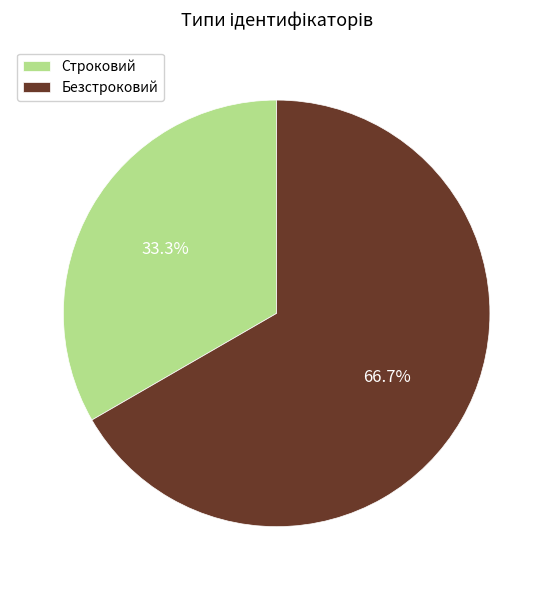

Count the number of slices in the pie.

2